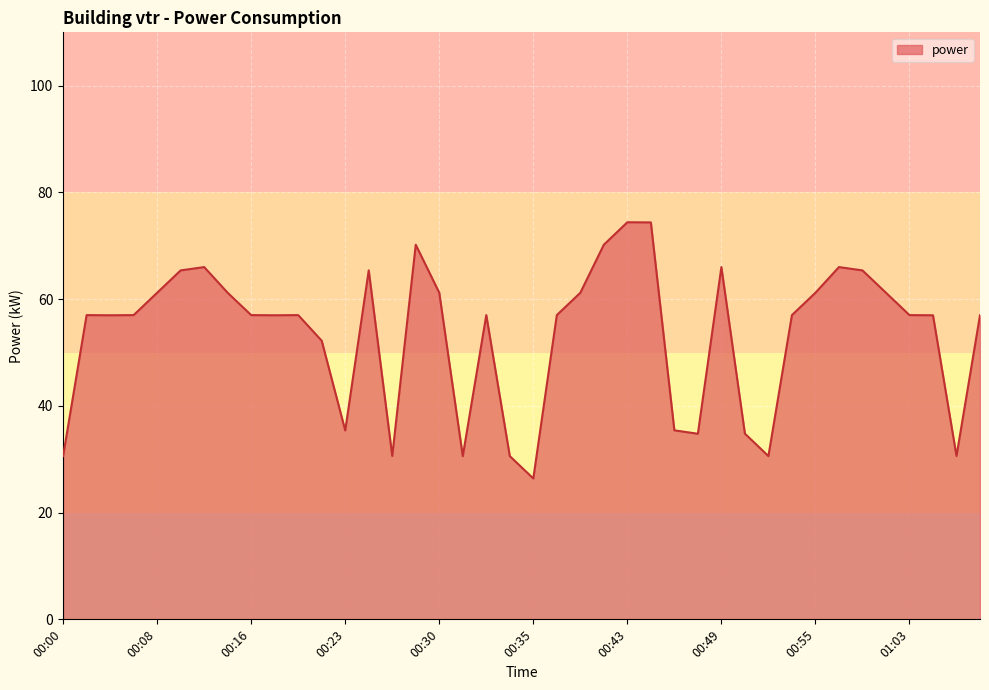

What is the difference between the maximum and minimum values?

48.0